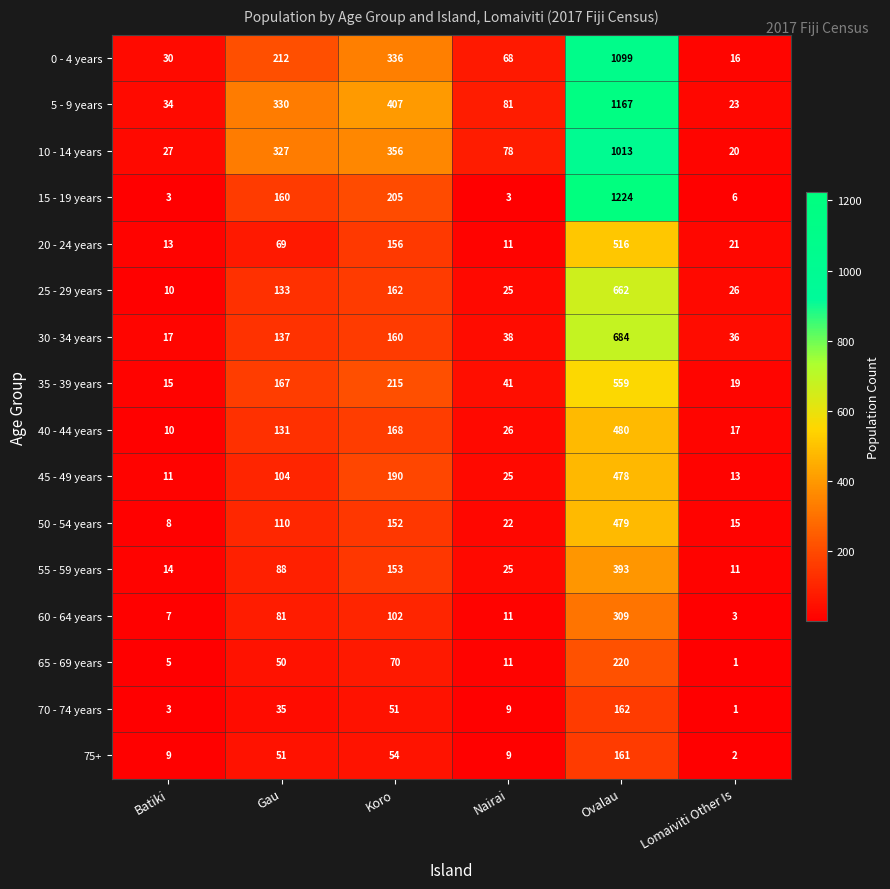

Rank the series by their maximum value, from lowest to highest.

75+, 70 - 74 years, 65 - 69 years, 60 - 64 years, 55 - 59 years, 45 - 49 years, 50 - 54 years, 40 - 44 years, 20 - 24 years, 35 - 39 years, 25 - 29 years, 30 - 34 years, 10 - 14 years, 0 - 4 years, 5 - 9 years, 15 - 19 years